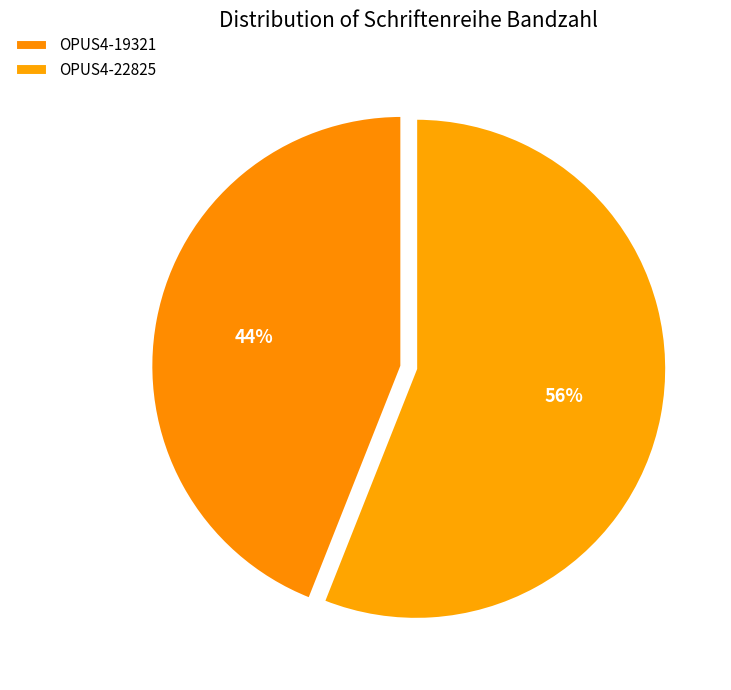

To the nearest percent, what is the combined percentage of OPUS4-19321 and OPUS4-22825?

100%